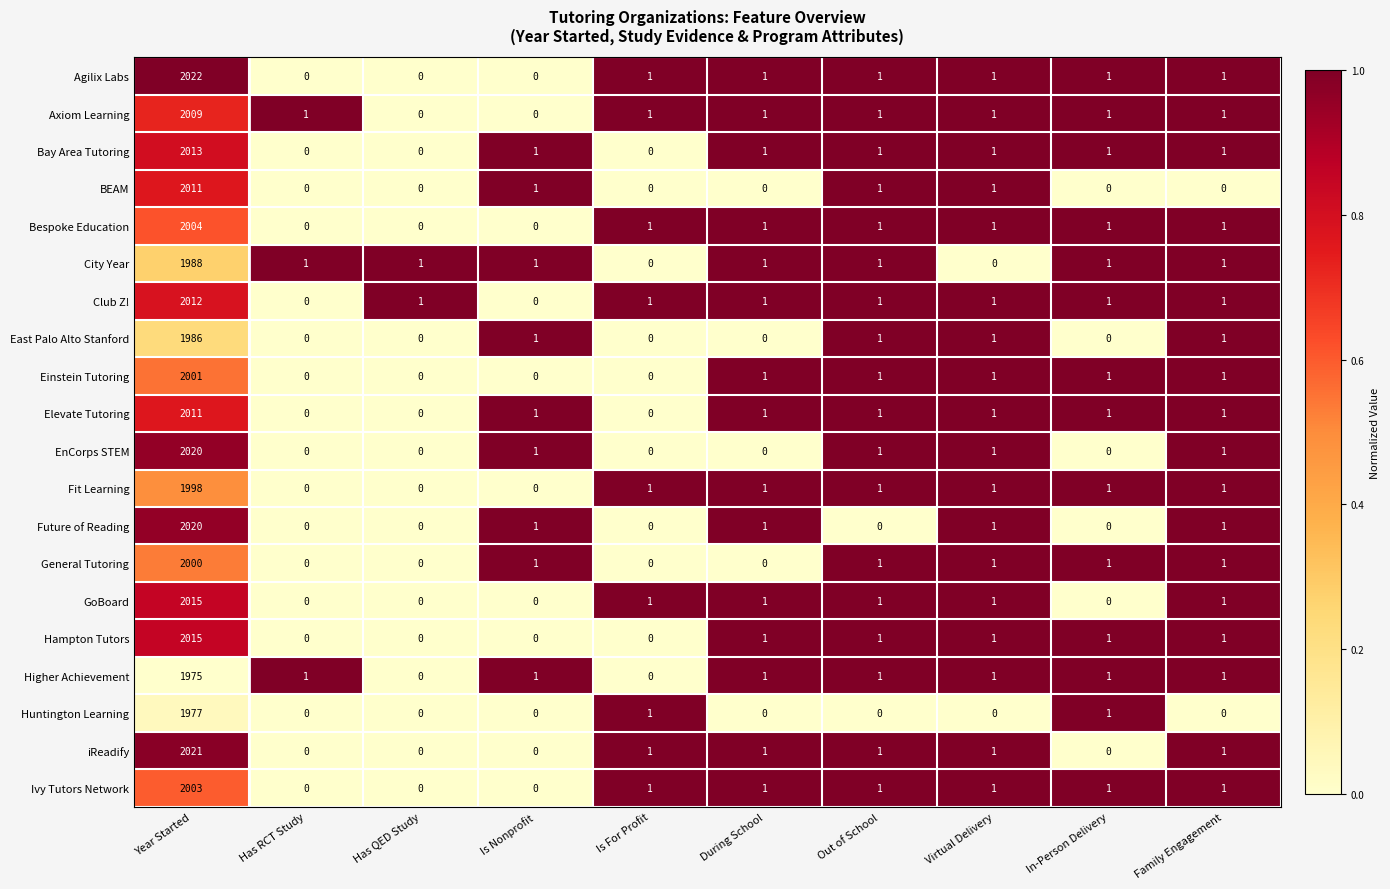

Which series changed the most between Year Started and Has QED Study?

Agilix Labs